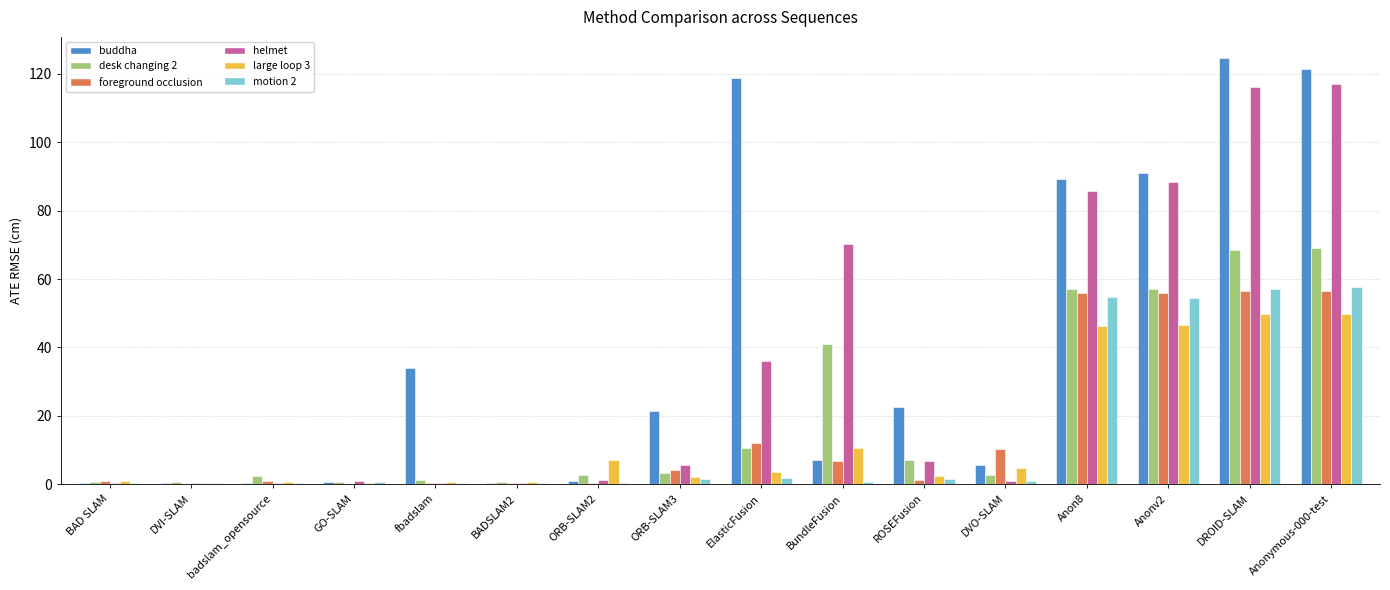

Is the value of motion 2 at Anonymous-000-test greater than the value of helmet at DVO-SLAM?

Yes